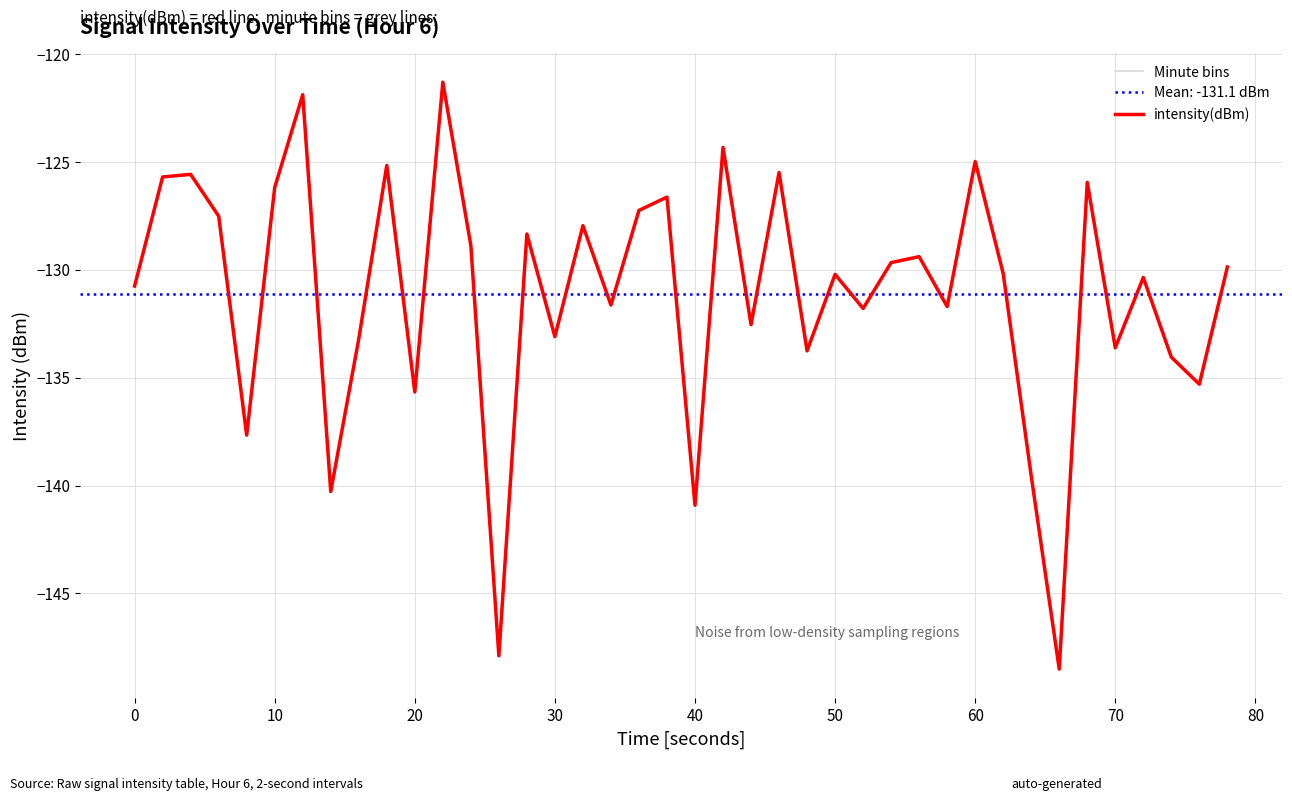

Is it true that intensity(dBm) equals -63.6 at 40?

False